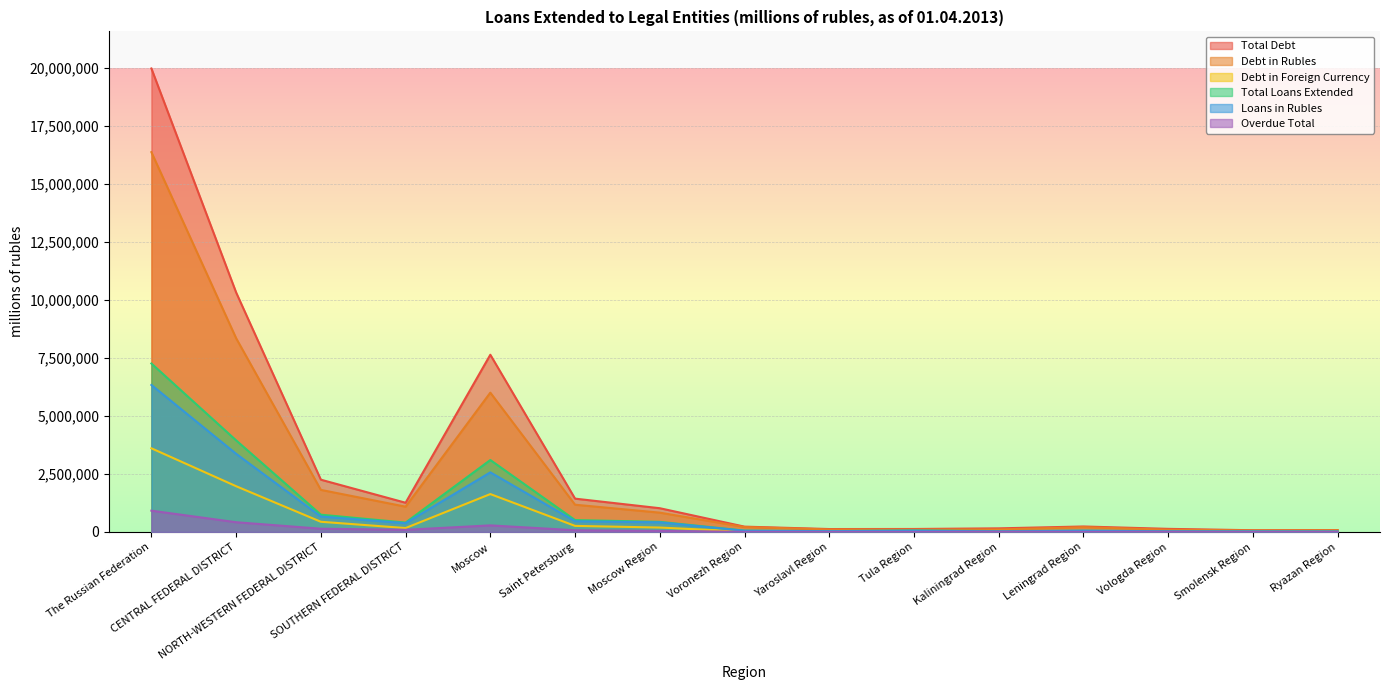

Which category has the highest value across all series?

The Russian Federation